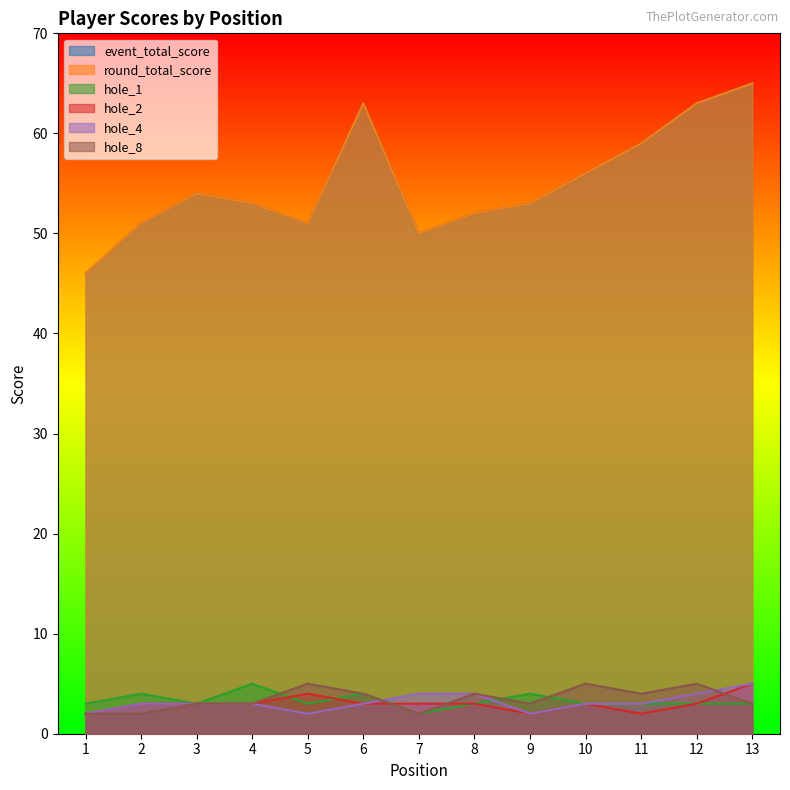

What is the spread (max minus min) of values at 7?

48